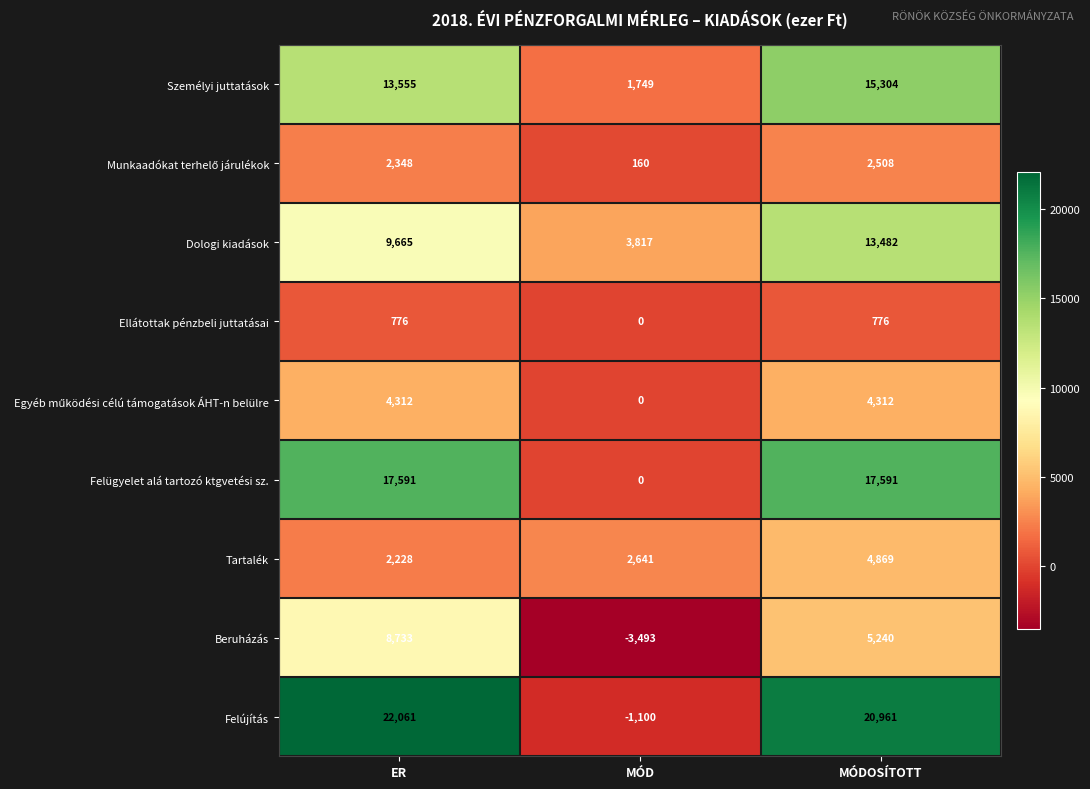

What is the difference between the Beruházás values at MÓD and MÓDOSÍTOTT?

8733